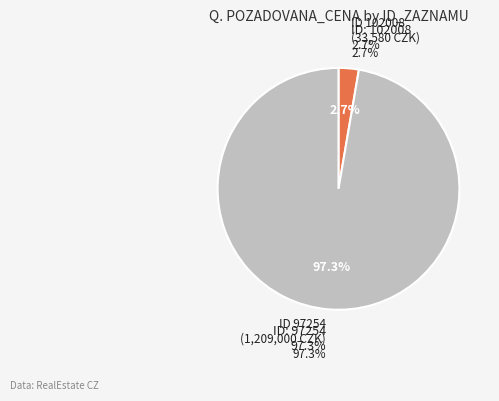

What is the smallest slice in the pie chart?

102008